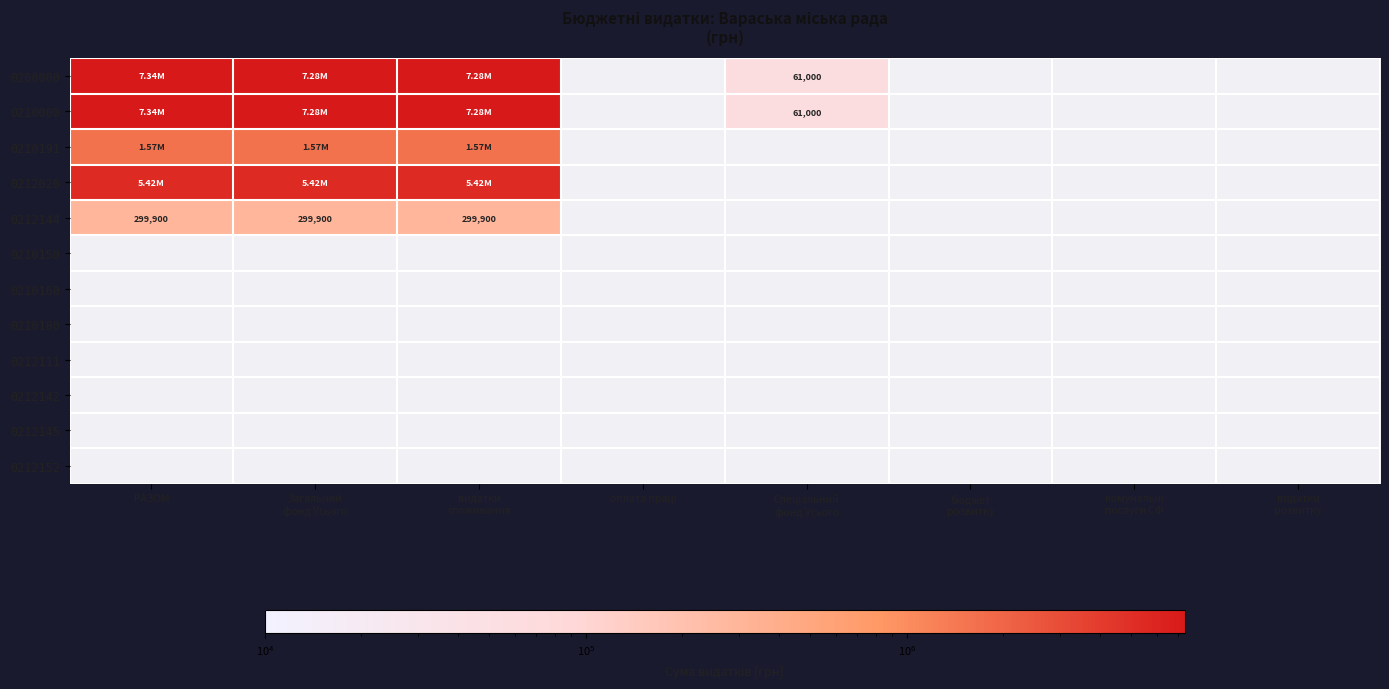

At which category is the sum across all series the highest?

РАЗОМ